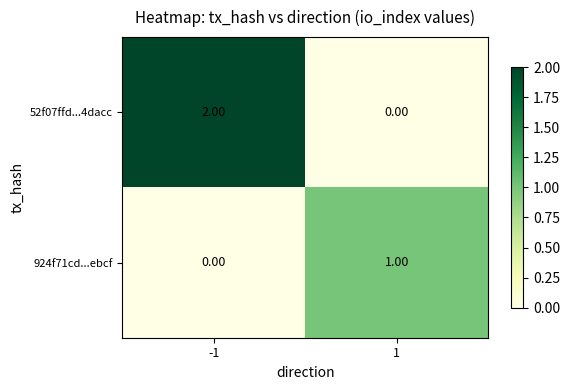

Which label corresponds to the largest value in the chart?

-1